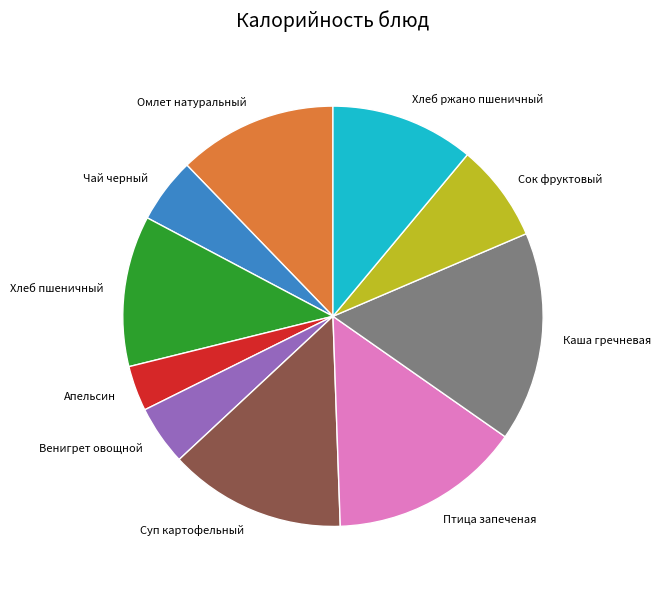

Between Птица запеченая and Омлет натуральный, which is larger?

Птица запеченая